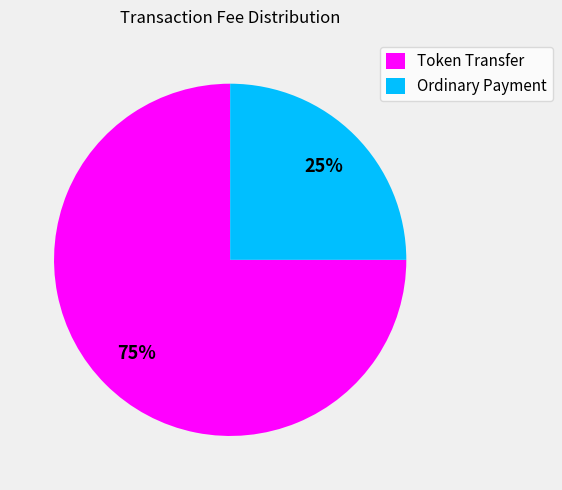

Do Ordinary Payment and Token Transfer together represent more than half of the pie?

Yes